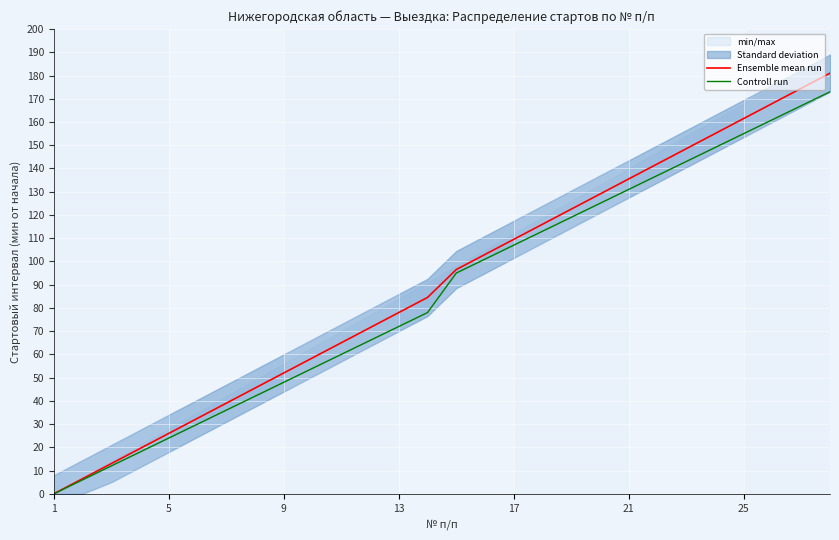

Is it true that Ensemble mean run equals 84.5 at 25?

False